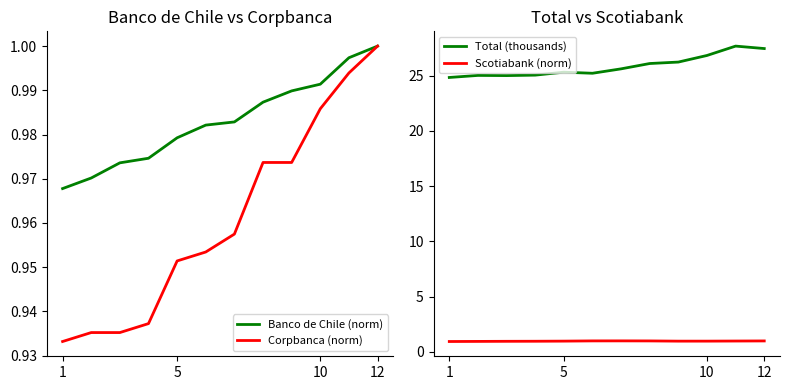

Is this an area chart (filled region under the line)?

No